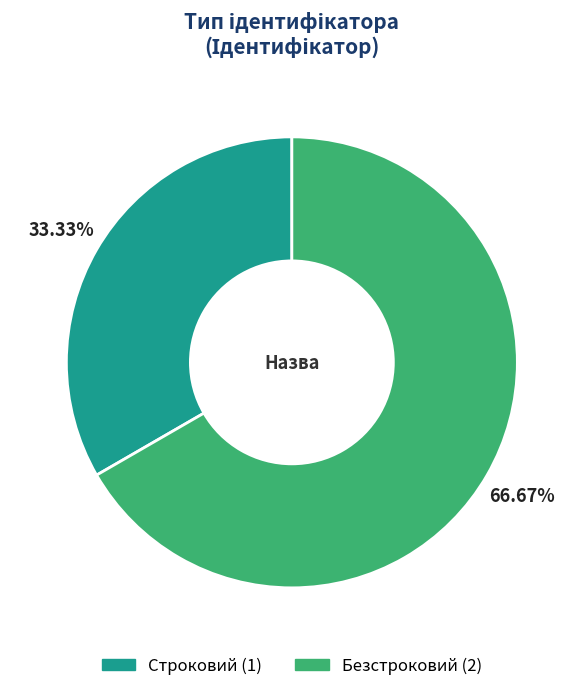

Rank the categories by value from lowest to highest.

Строковий, Безстроковий